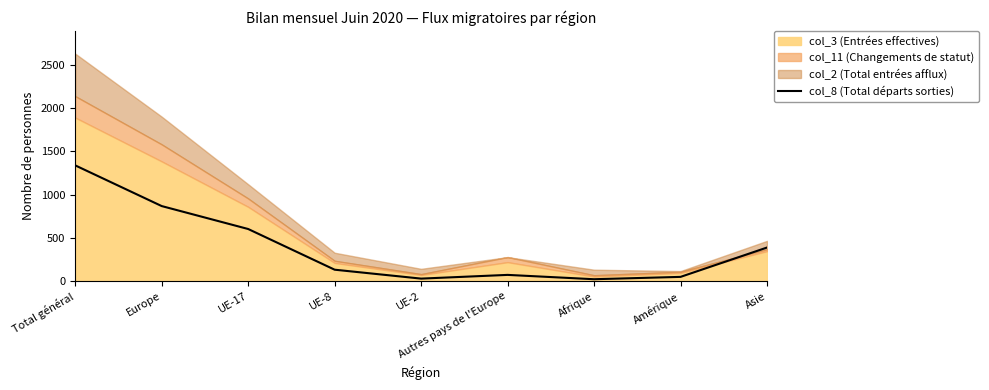

Rank the categories by value from lowest to highest.

Afrique, UE-2, Amérique, Autres pays de l'Europe, UE-8, Asie, UE-17, Europe, Total général